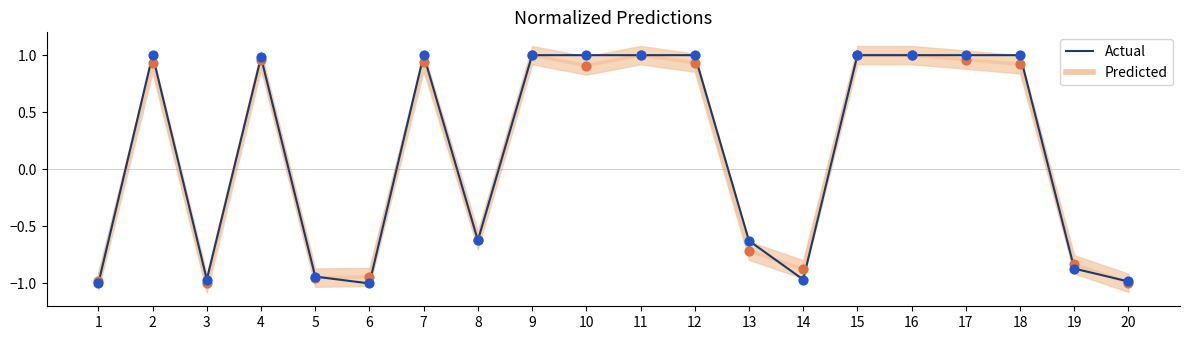

At which category is the sum across all series the highest?

9